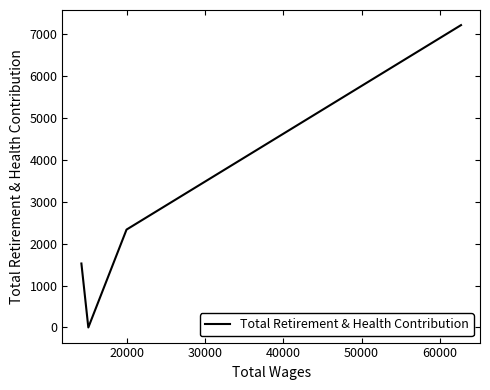

What is the difference between the maximum and second lowest values?

5687